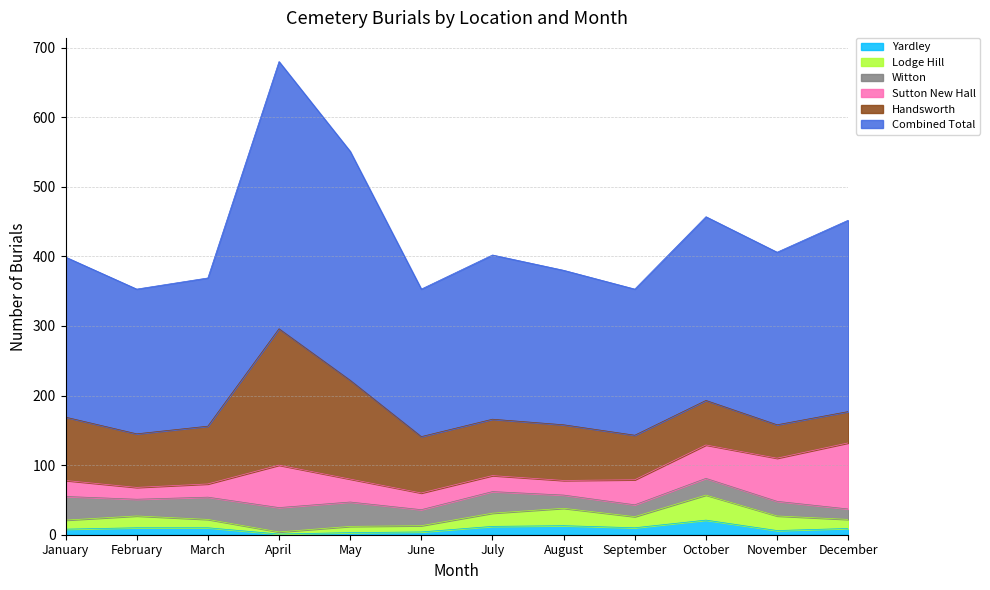

At which category is the sum across all series the highest?

April